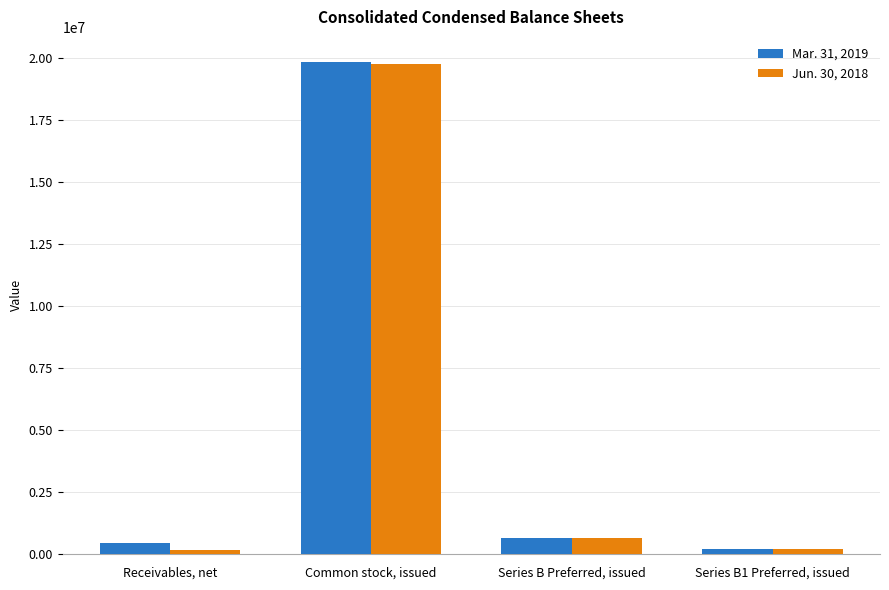

What is the label of the 4th bar from the left?

Series B1 Preferred, issued